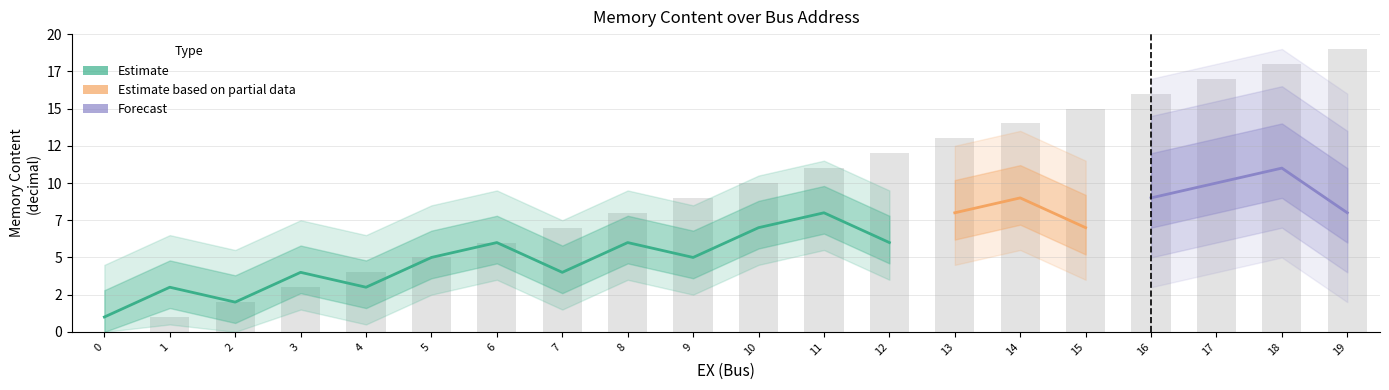

Does the chart contain any negative values?

No